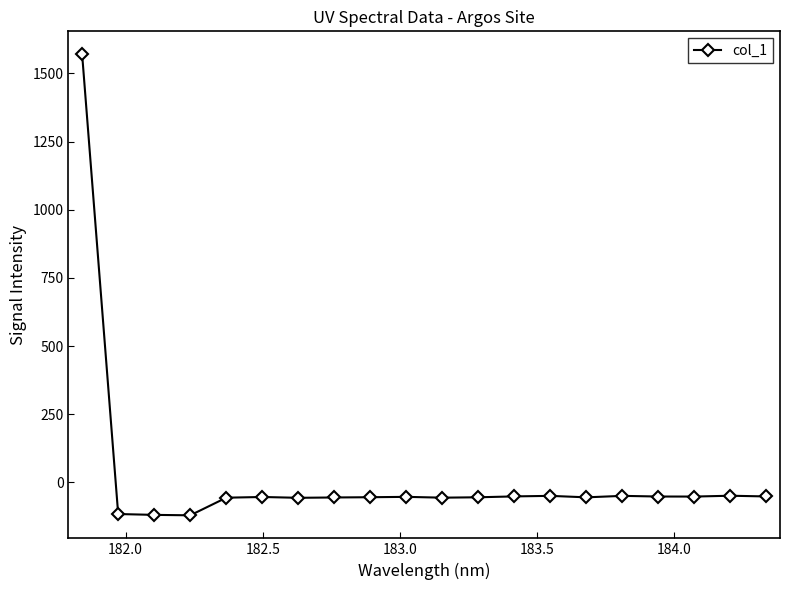

What is the difference between the maximum and minimum values?

1690.6